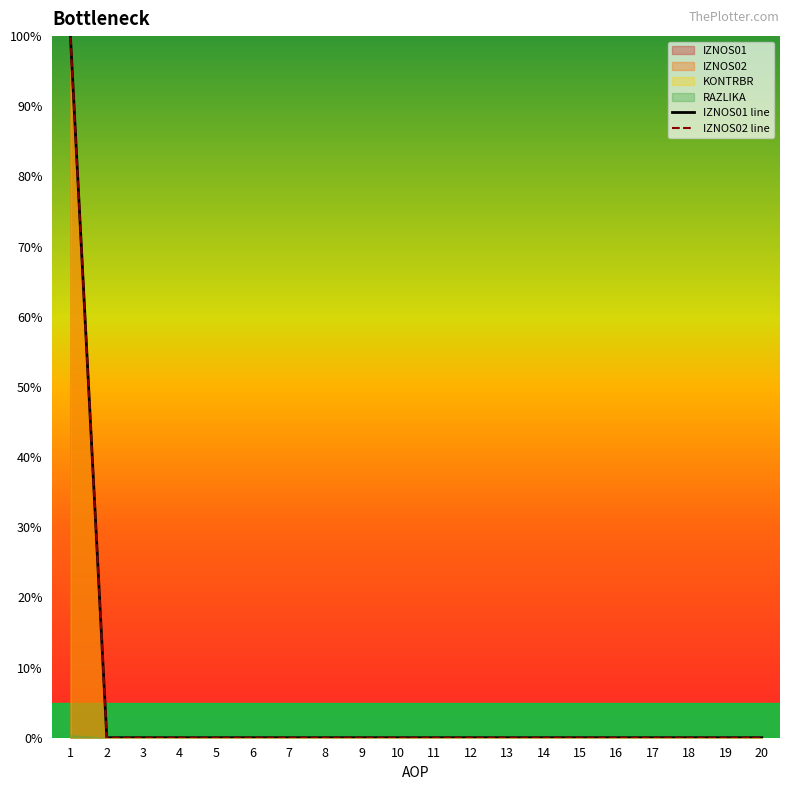

At 9, list the series in order from smallest to largest.

IZNOS01 line, IZNOS02 line